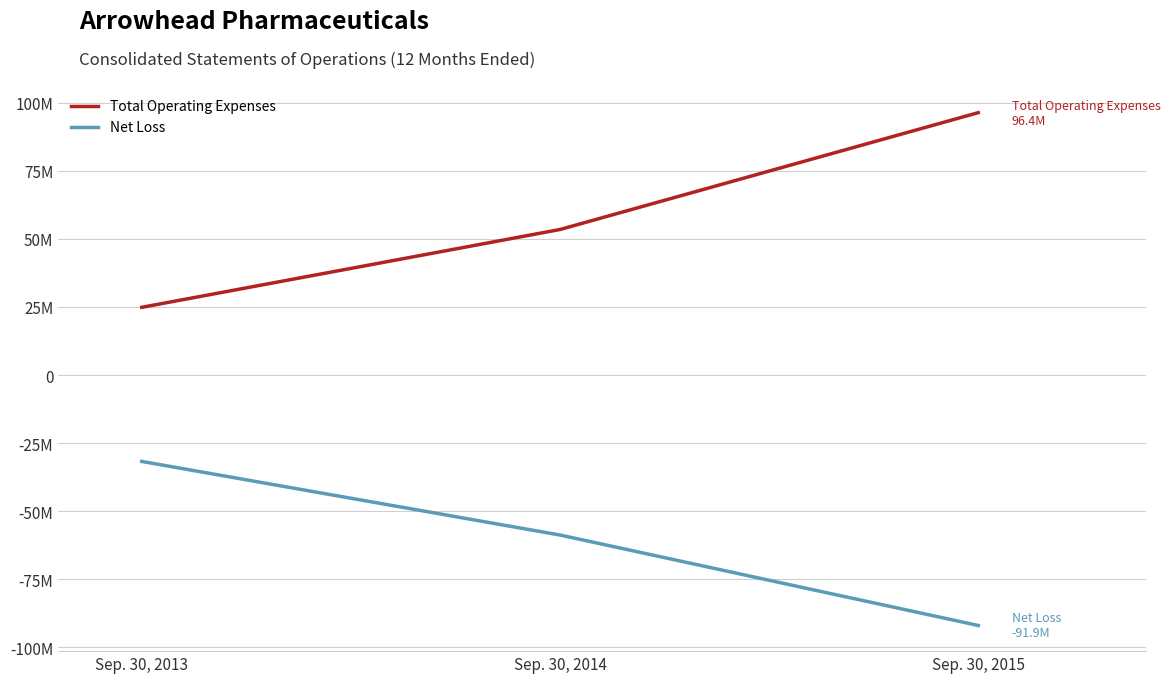

What is the sum of the Total Operating Expenses values at Sep. 30, 2013 and Sep. 30, 2014?

78330828